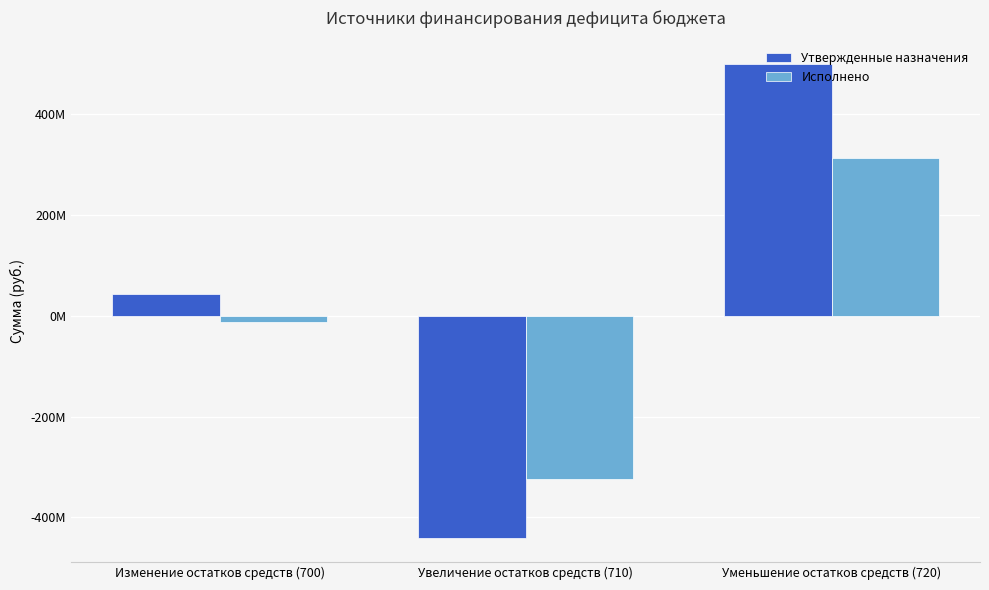

True or false: Утвержденные назначения has a value of -286586217.4 at Увеличение остатков средств (710).

False